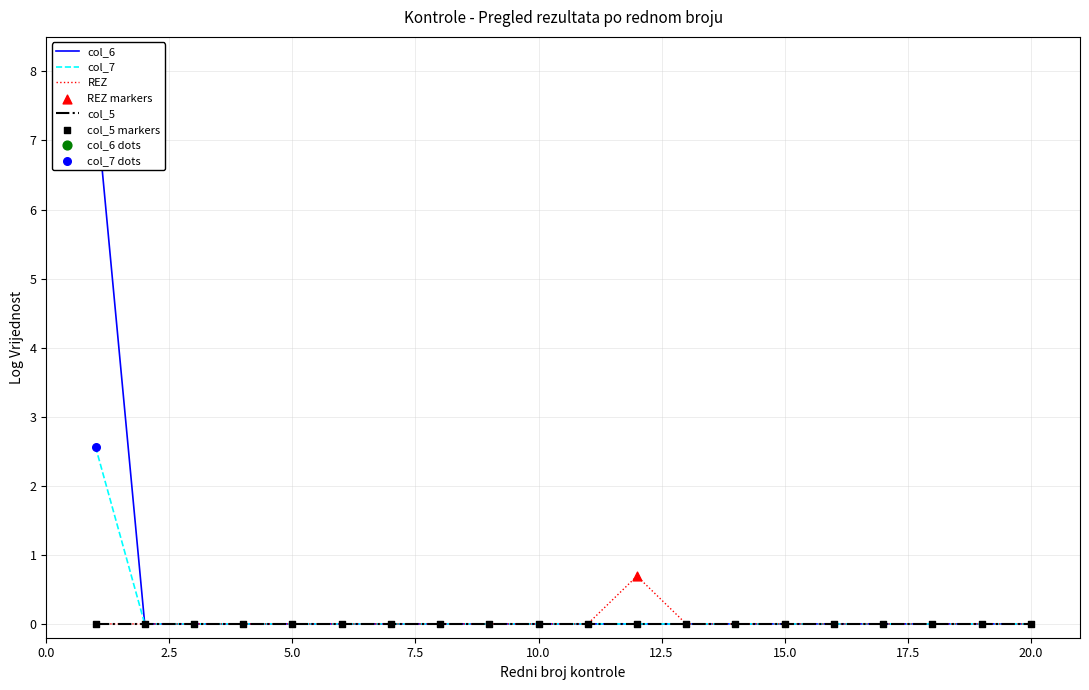

Is it true that REZ equals 0.4 at 15.0?

False